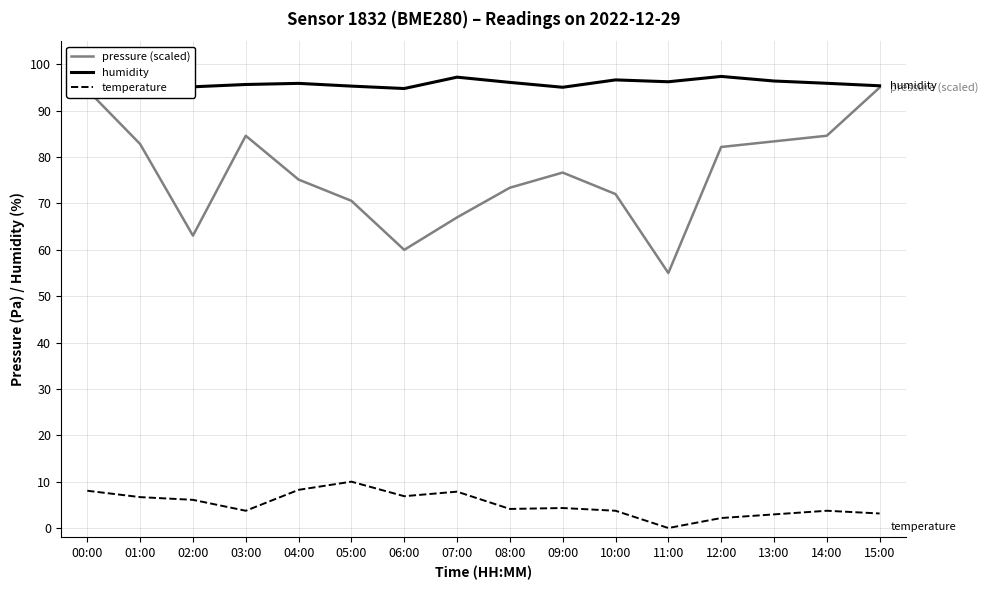

Is the value of pressure (scaled) at 01:00 greater than the value of temperature at 05:00?

Yes